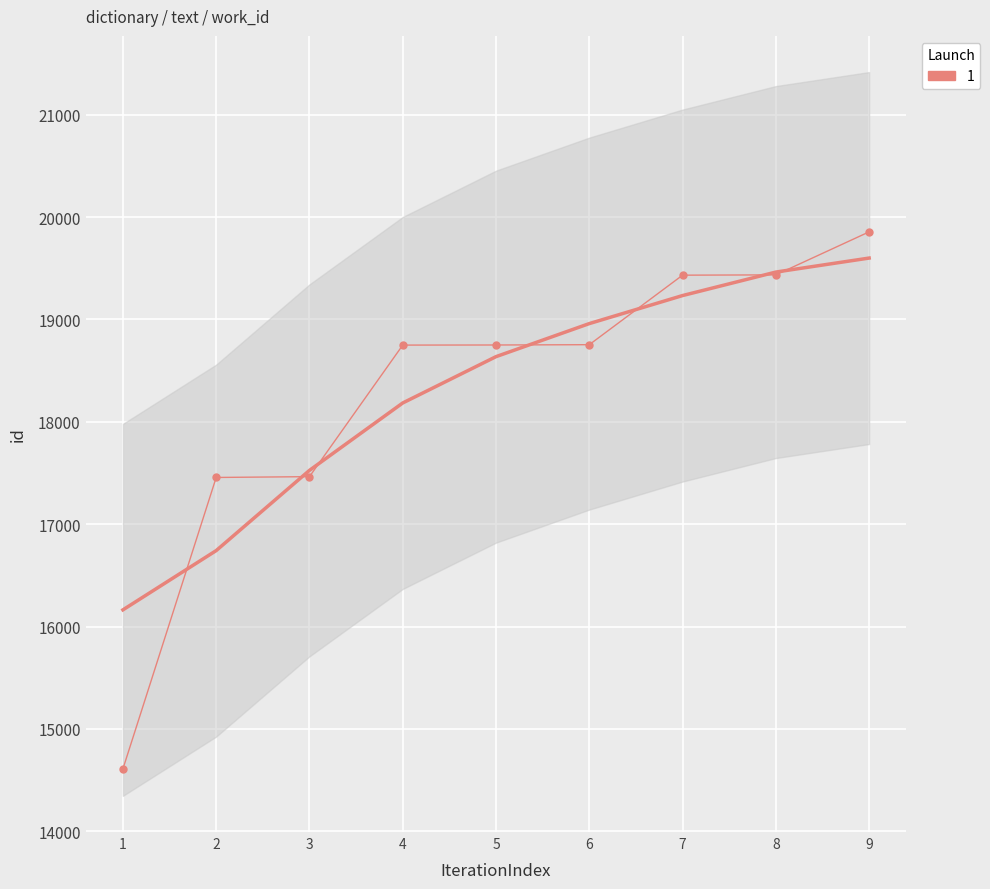

How many lines are shown in the chart?

1